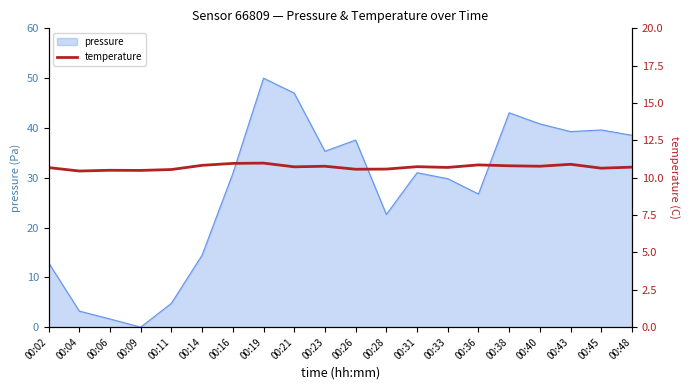

What is the greatest value displayed?

11.0